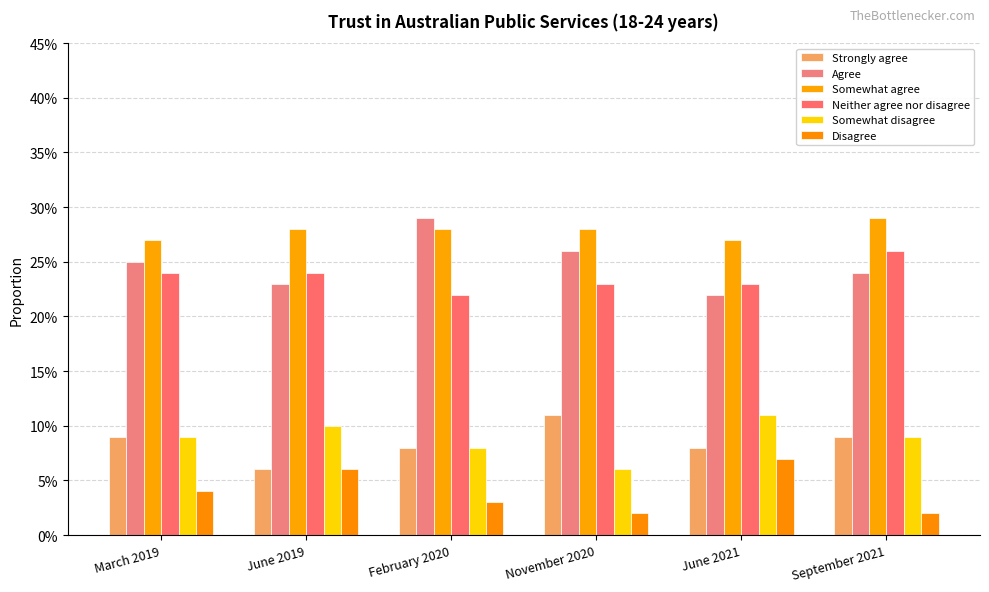

Between June 2021 and September 2021, which series saw the biggest shift?

Disagree